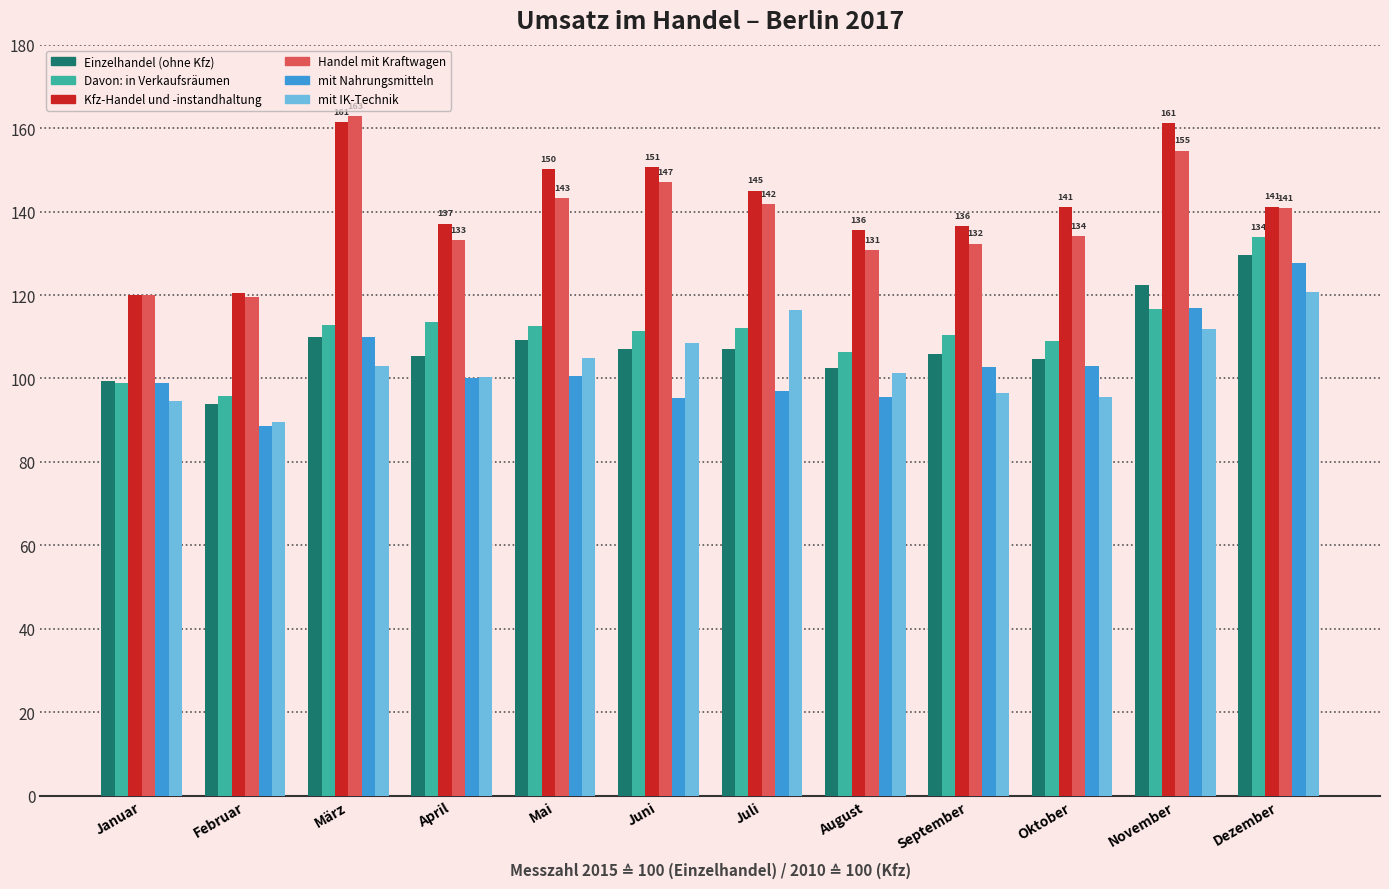

What is the difference between the highest and lowest values at Februar?

31.9